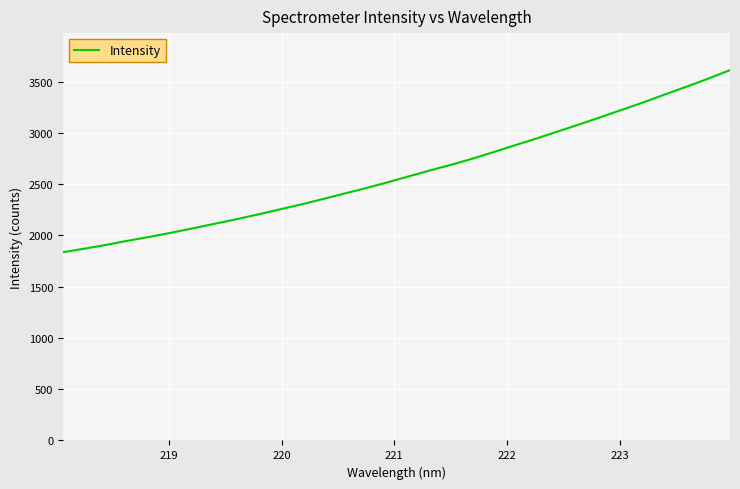

What is the difference between the maximum and minimum values?

1774.9